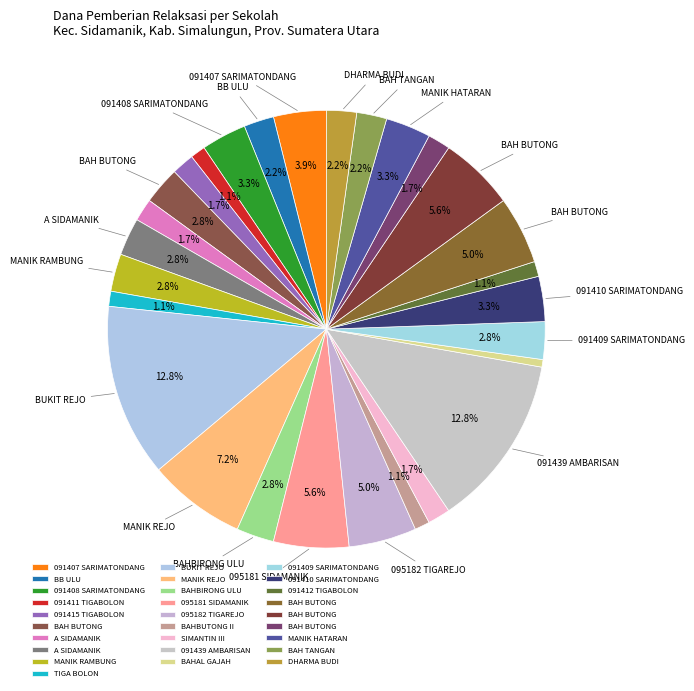

Rank the categories by value from highest to lowest.

SD NEGERI 095176 BUKIT REJO, SD NEGERI NO. 091439 AMBARISAN, SD NEGERI 095177 MANIK REJO, SD NEGERI 095181 SIDAMANIK, SD NO. 091423 AFD. III. BAH BUTONG, SD NEGERI 095182 TIGAREJO, SD NO. 091421 EMPL. BAH BUTONG, SD 091407 SARIMATONDANG, SD NEGERI 091408 SARIMATONDANG, SD NO. 091410 SARIMATONDANG, SD NO. 091440 MANIK HATARAN, SD NEGERI 091422 AFD I BAH BUTONG, SD NEGERI 091428 AF A SIDAMANIK, SD NEGERI 094133 MANIK RAMBUNG, SD NEGERI 095178 BAHBIRONG ULU, SD NO. 091409 SARIMATONDANG, SD 091416 AFD I BB ULU, SD NO. 095179 BAH TANGAN, SD SWASTA YPI DHARMA BUDI, SD NEGERI 091415 TIGABOLON, SD NEGERI 091425 AFD A SIDAMANIK, SD NEGERI 097363 SIMANTIN III, SD NO. 091424 AFD. V. BAH BUTONG, SD NEGERI 091411 TIGABOLON, SD NEGERI 094135 TIGA BOLON, SD NEGERI 095185 BAHBUTONG II, SD NO. 091412 TIGABOLON, SD NEGERI NO. 096771 BAHAL GAJAH